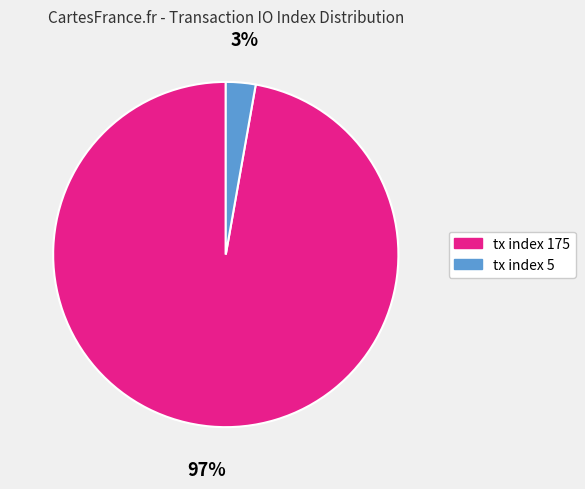

To the nearest percent, what is the average slice percentage?

50%